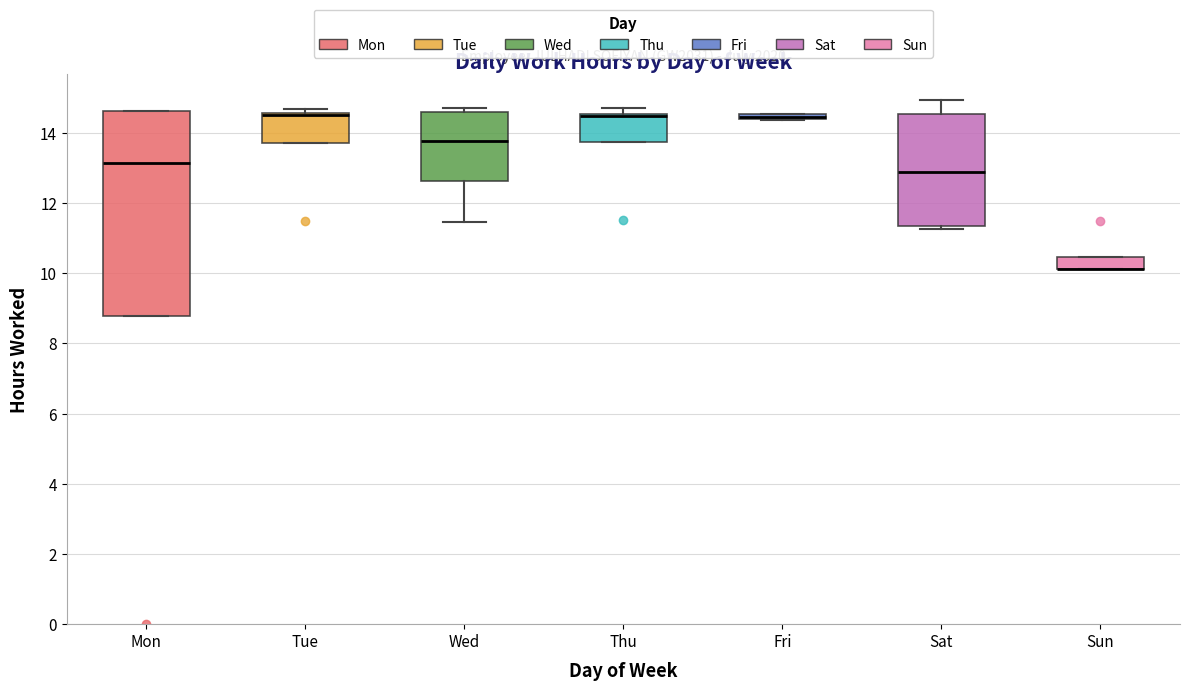

Where is the lower edge of the box for Sun on the y-axis? The values are not printed on the chart, so give them approximately, as read against the axis.

10.2